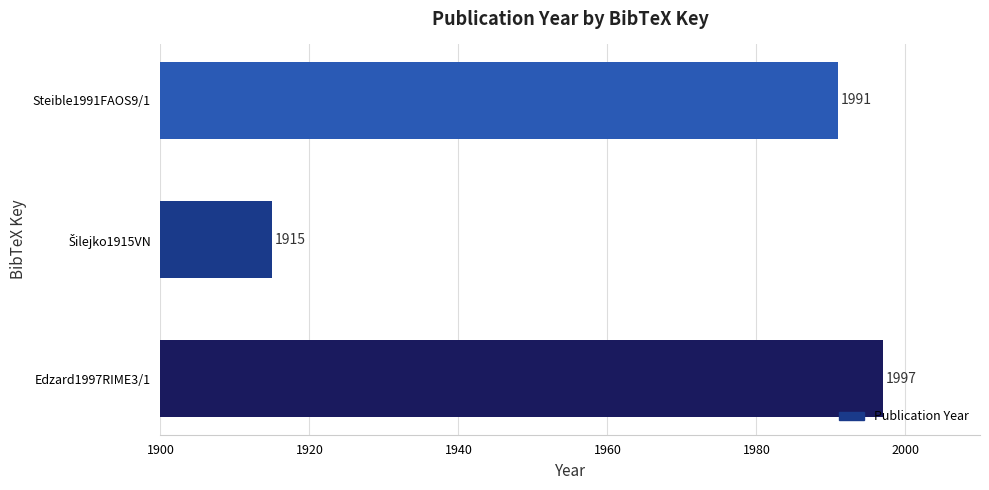

Which has a higher value, Steible1991FAOS9/1 or Edzard1997RIME3/1?

Edzard1997RIME3/1